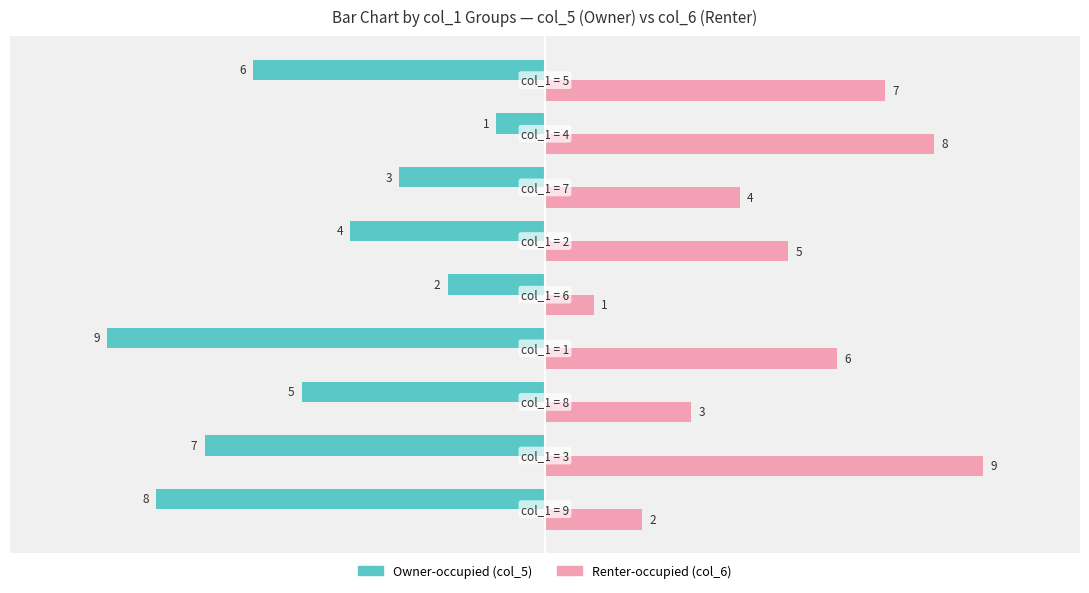

What is the maximum value shown in the chart?

9